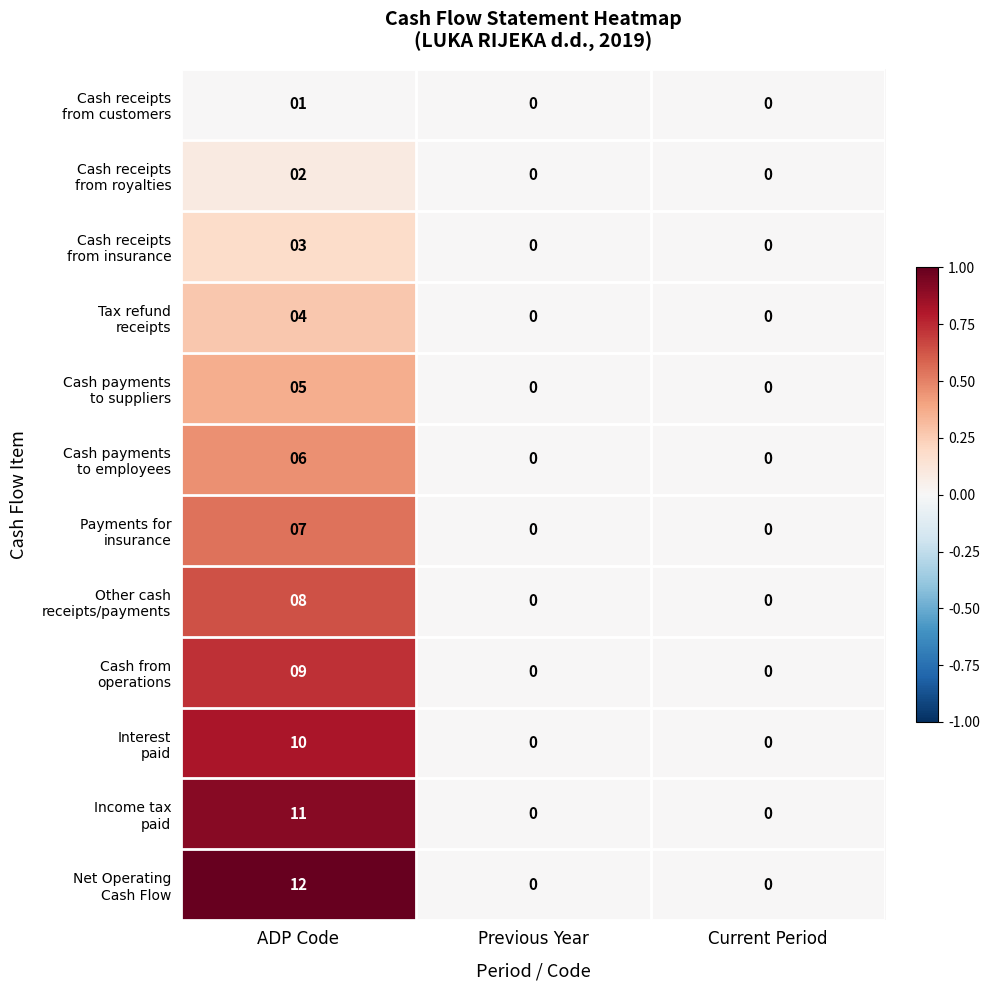

At which category is the sum across all series the highest?

ADP Code